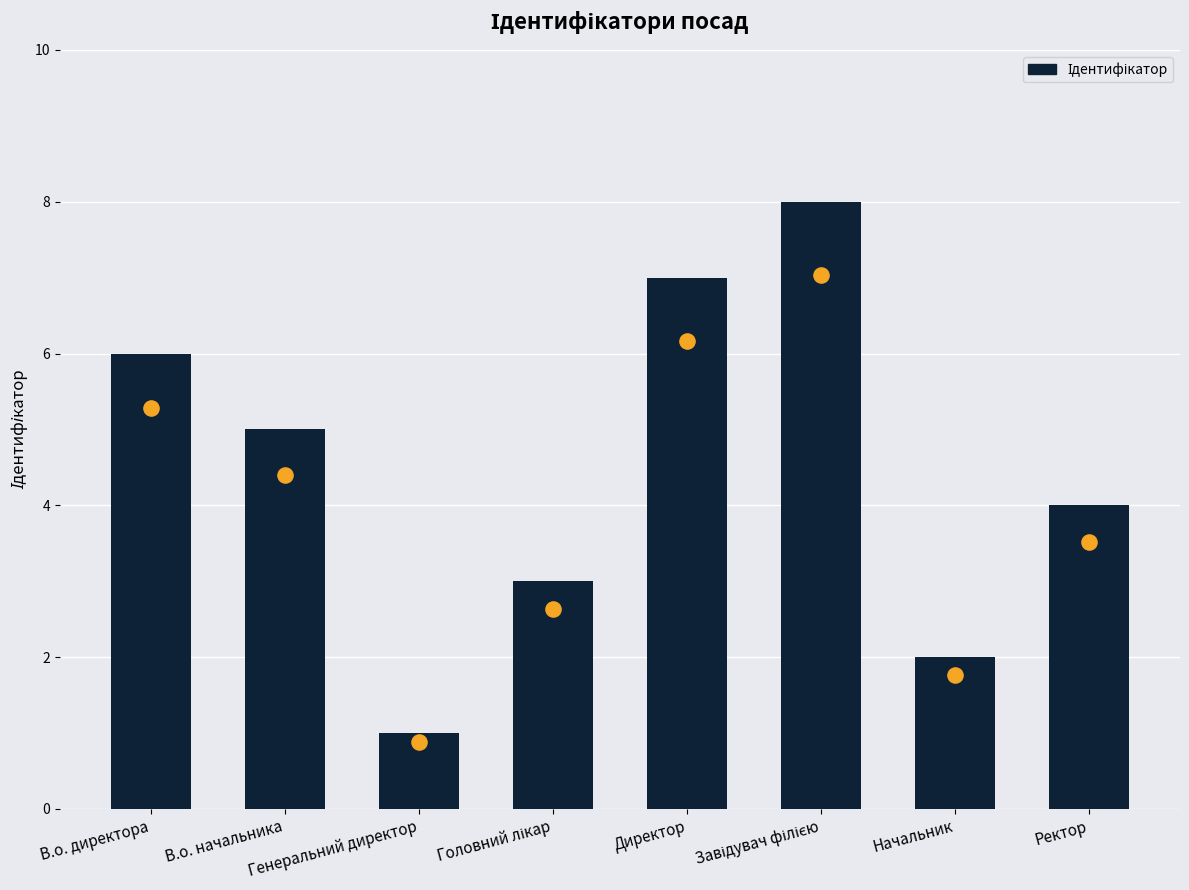

Approximately how many times larger is the value at Головний лікар compared to Завідувач філією?

0.4